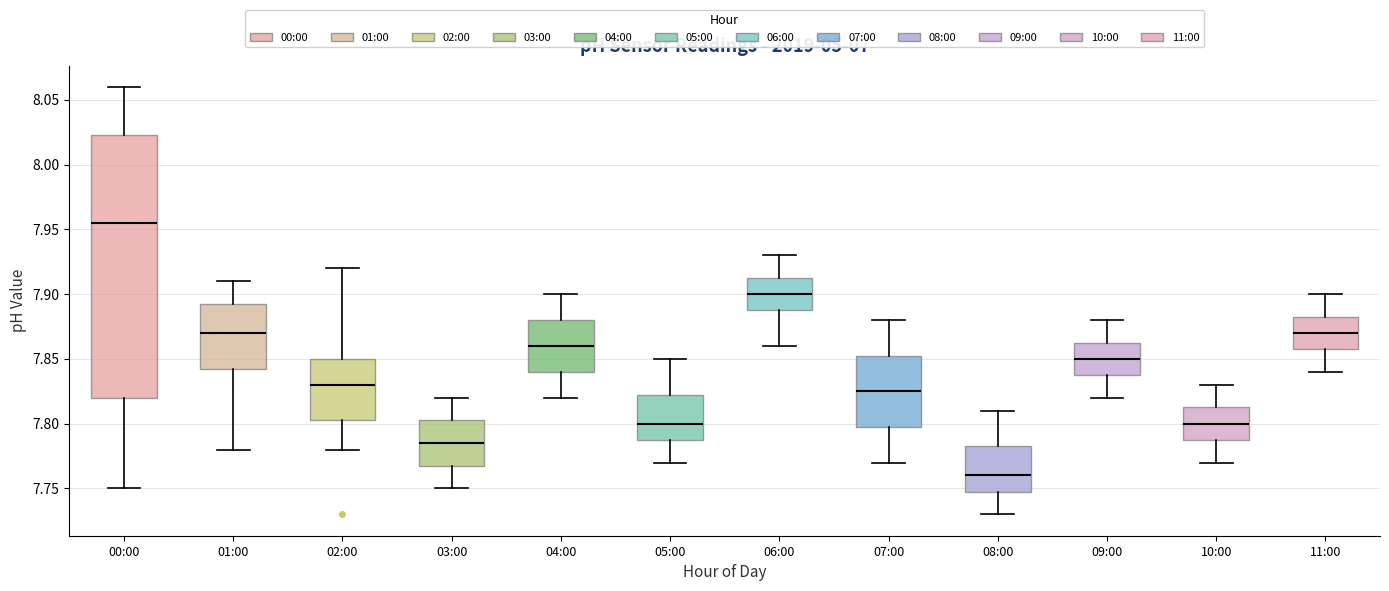

Reading left to right, read every box against the y-axis: the position of its median line, the range the box covers, and the ends of its whiskers. The values are not printed on the chart, so give them approximately, as read against the axis.

00:00: median 7.955, box 7.820 to 8.025, whiskers 7.750 to 8.060
01:00: median 7.870, box 7.845 to 7.895, whiskers 7.780 to 7.910
02:00: median 7.830, box 7.805 to 7.850, whiskers 7.780 to 7.920
03:00: median 7.785, box 7.770 to 7.805, whiskers 7.750 to 7.820
04:00: median 7.860, box 7.840 to 7.880, whiskers 7.820 to 7.900
05:00: median 7.800, box 7.790 to 7.825, whiskers 7.770 to 7.850
06:00: median 7.900, box 7.890 to 7.915, whiskers 7.860 to 7.930
07:00: median 7.825, box 7.800 to 7.855, whiskers 7.770 to 7.880
08:00: median 7.760, box 7.750 to 7.785, whiskers 7.730 to 7.810
09:00: median 7.850, box 7.840 to 7.865, whiskers 7.820 to 7.880
10:00: median 7.800, box 7.790 to 7.815, whiskers 7.770 to 7.830
11:00: median 7.870, box 7.860 to 7.885, whiskers 7.840 to 7.900